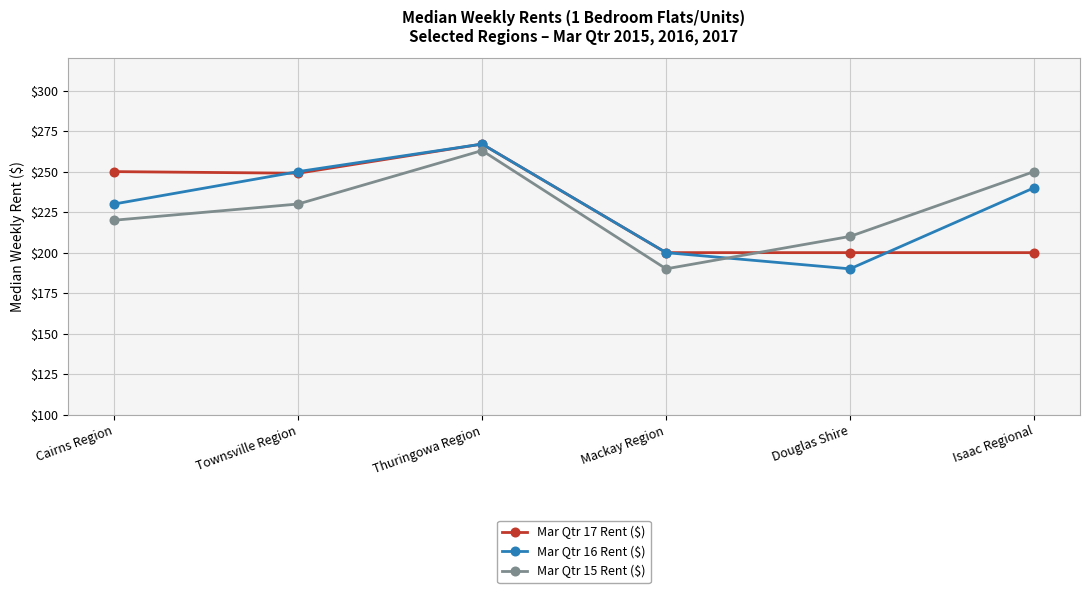

Where is the first local minimum for Mar Qtr 15 Rent ($)?

Mackay Region